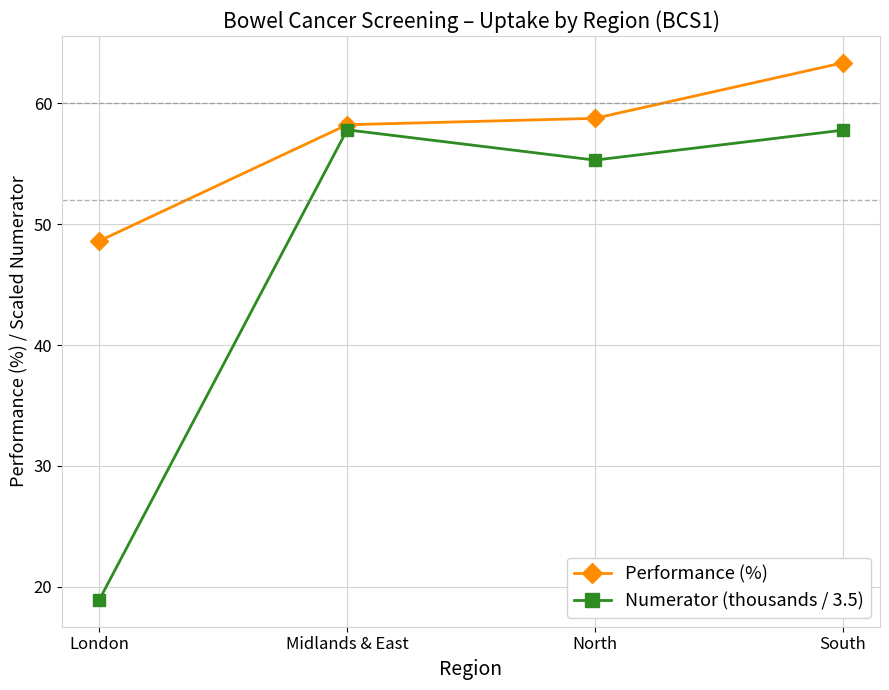

True or false: Performance (%) has more than 2 interior local peaks.

False